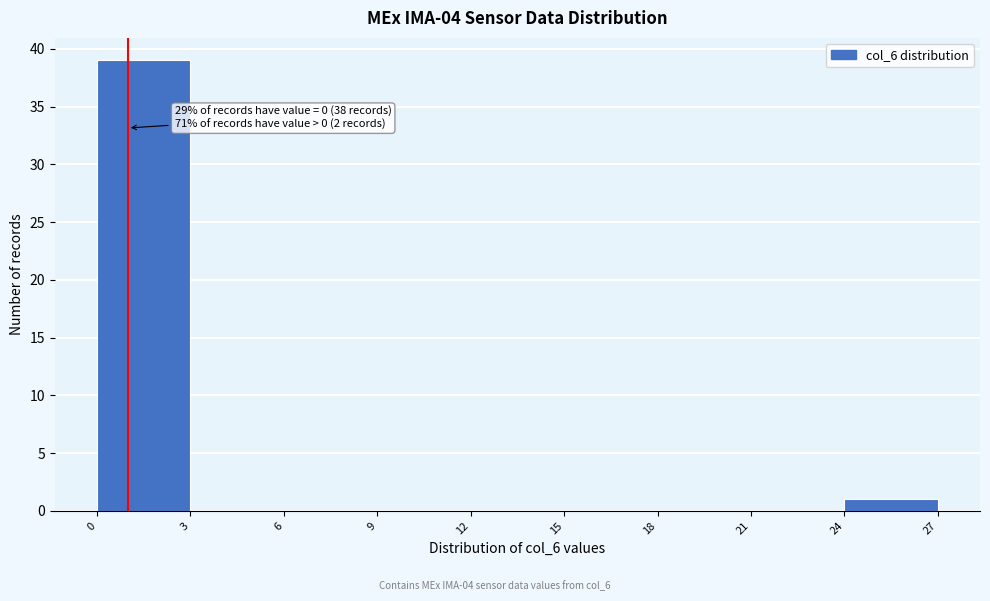

Over which range of the x-axis is the bar tallest?

0 to 3